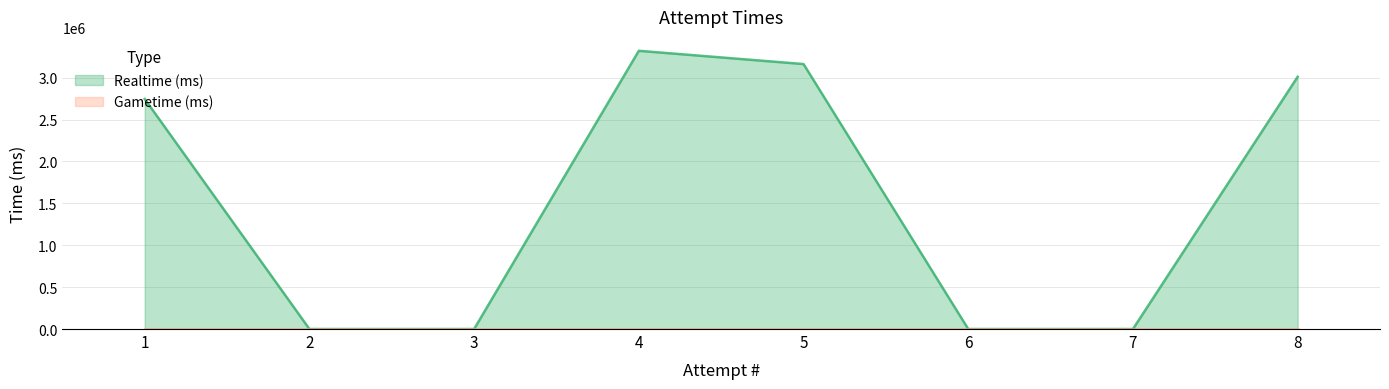

Rank the categories by value from highest to lowest.

4, 5, 8, 1, 2, 3, 6, 7